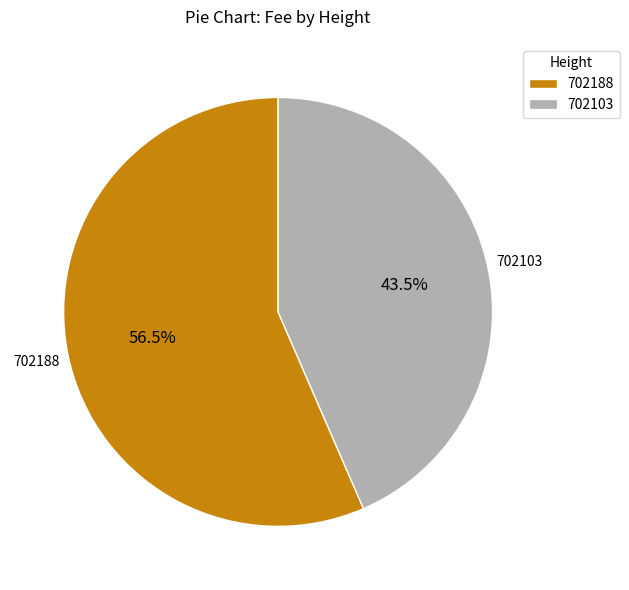

What is the largest slice in the pie chart?

702188